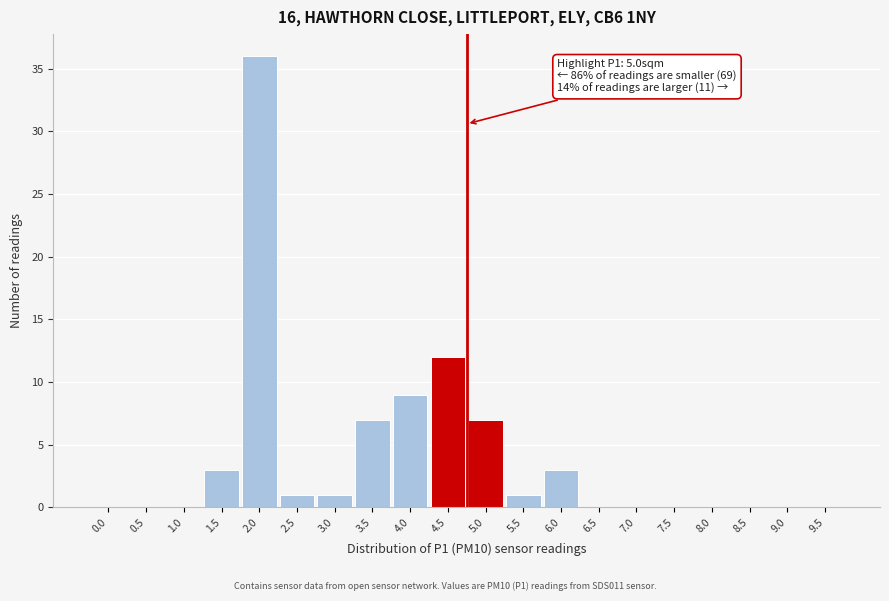

Reading left to right, what are all the values shown in this chart?

0.0=0	0.5=0	1.0=0	1.5=3	2.0=36	2.5=1	3.0=1	3.5=7	4.0=9	4.5=12	5.0=7	5.5=1	6.0=3	6.5=0	7.0=0	7.5=0	8.0=0	8.5=0	9.0=0	9.5=0